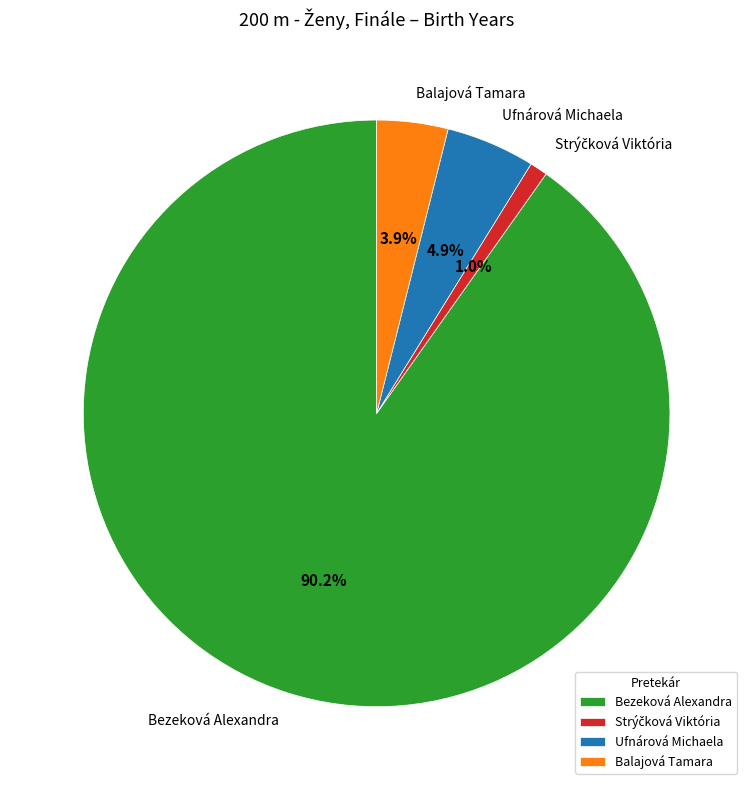

Is there any slice that represents more than half of the pie?

Yes